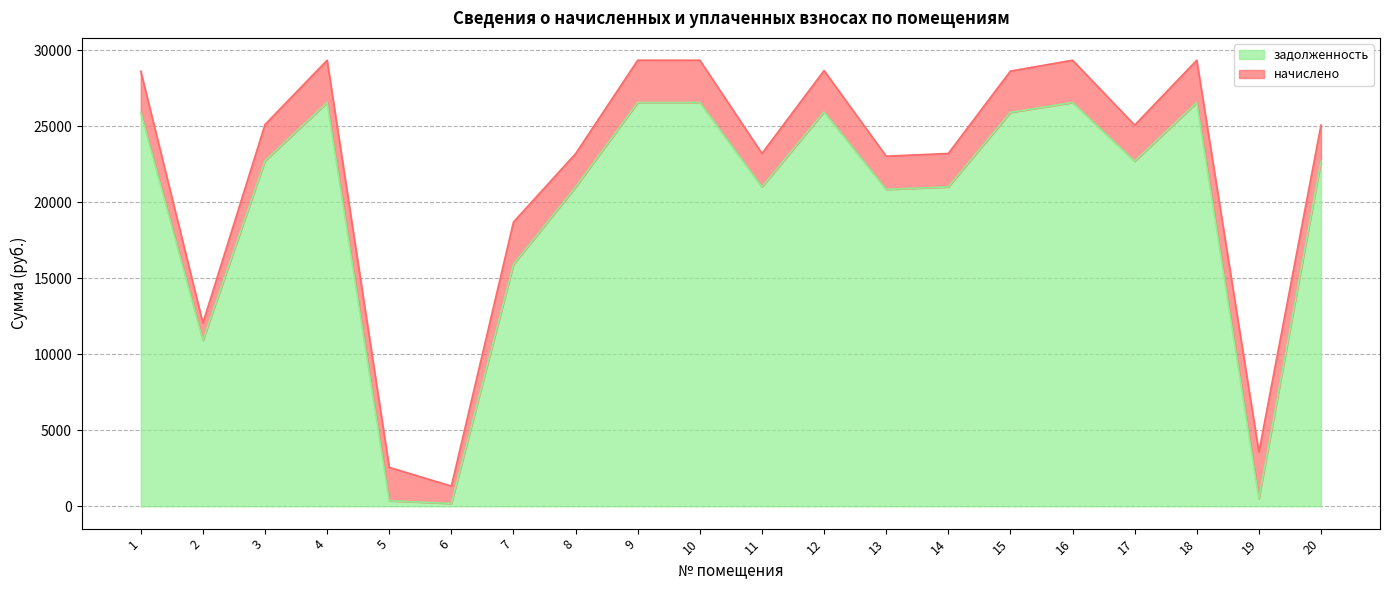

The value at 2 is 5410.0. True or false?

False